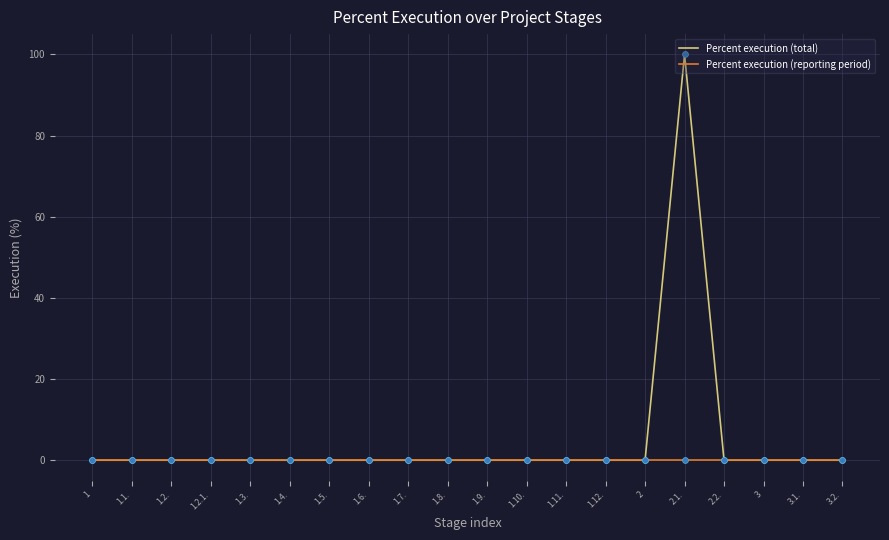

At which category is the sum across all series the highest?

2.1.